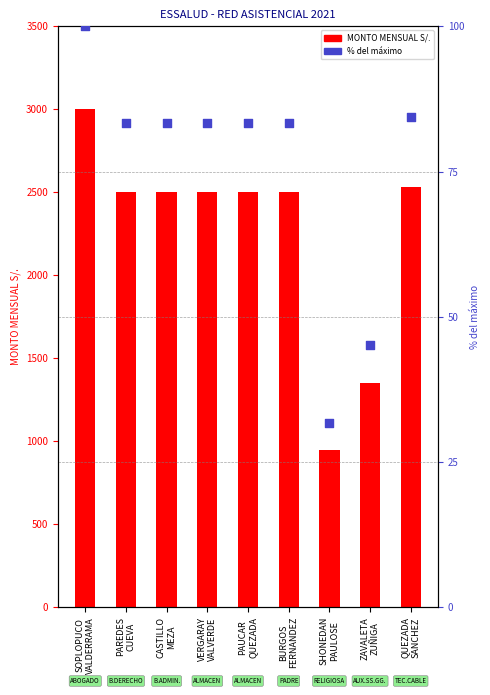

Which series has the largest Y range (max minus min)?

MONTO MENSUAL S/.